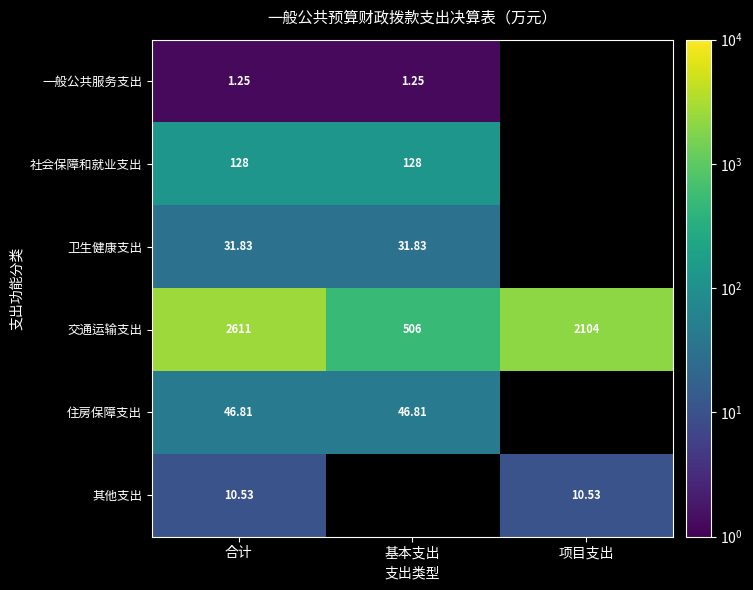

At 合计, list the series in order from smallest to largest.

一般公共服务支出, 其他支出, 卫生健康支出, 住房保障支出, 社会保障和就业支出, 交通运输支出